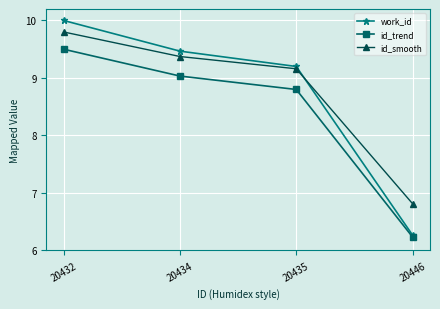

What is the value of the id_smooth point at the 4th from the left?

6.8